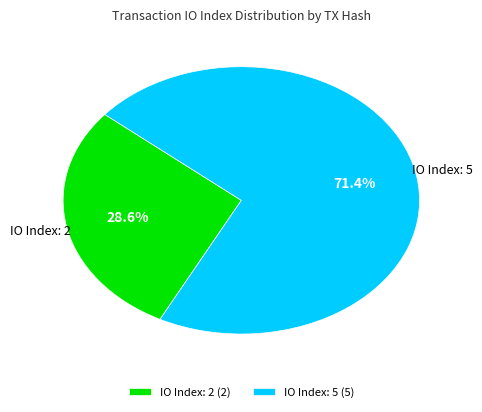

How many slices are in this pie chart?

2